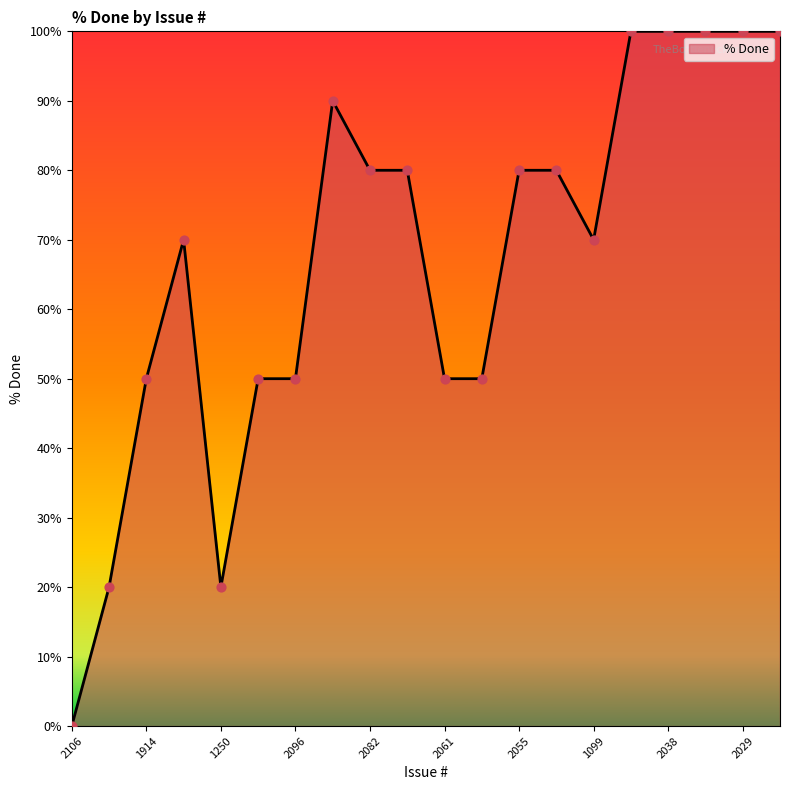

What is the difference between the maximum and minimum values?

100